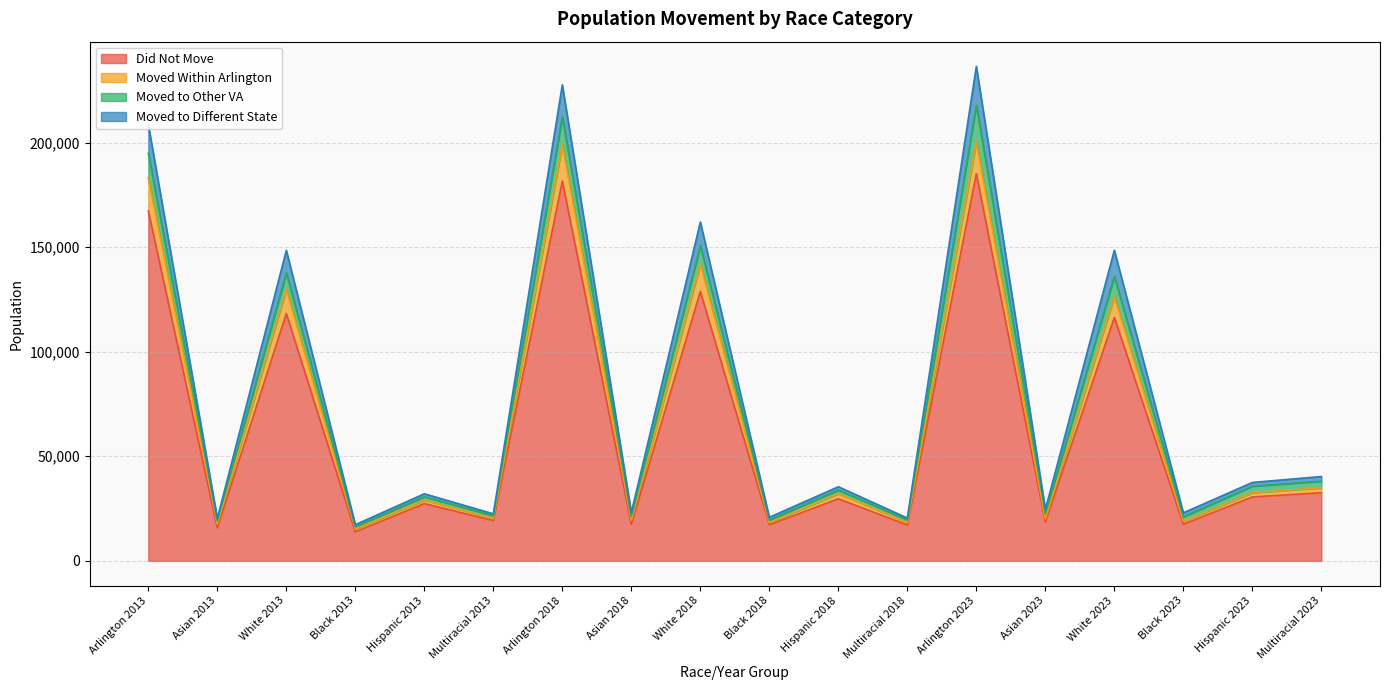

Is the value of Moved Within Arlington at Black 2023 greater than the value of Moved to Different State at Arlington 2018?

No